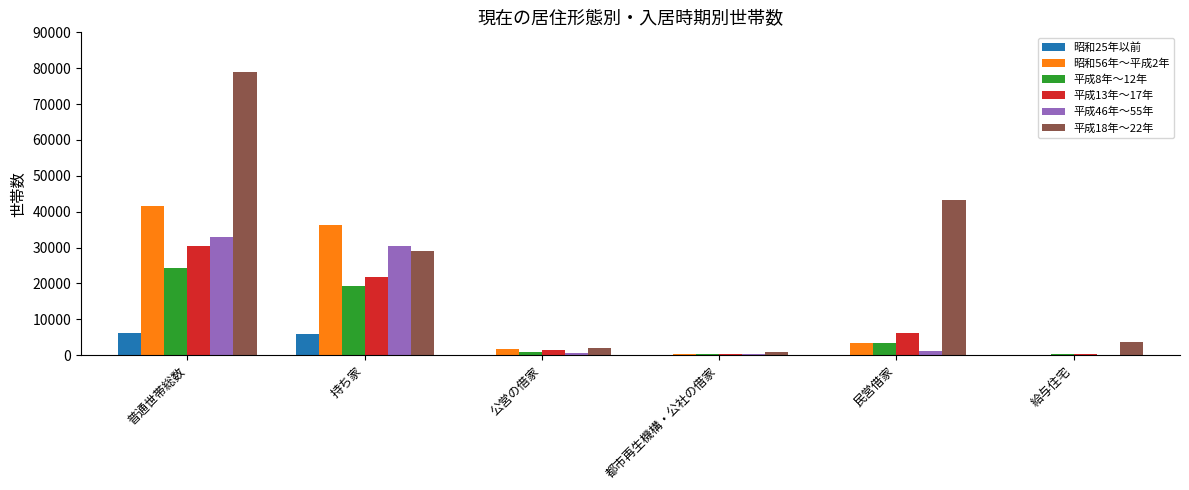

Which series changed the most between 持ち家 and 都市再生機構・公社の借家?

昭和56年～平成2年